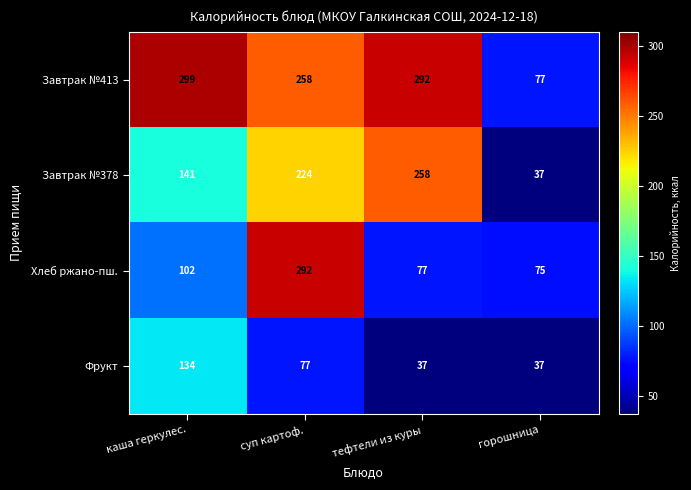

Which series has the largest total across all categories?

Завтрак №413